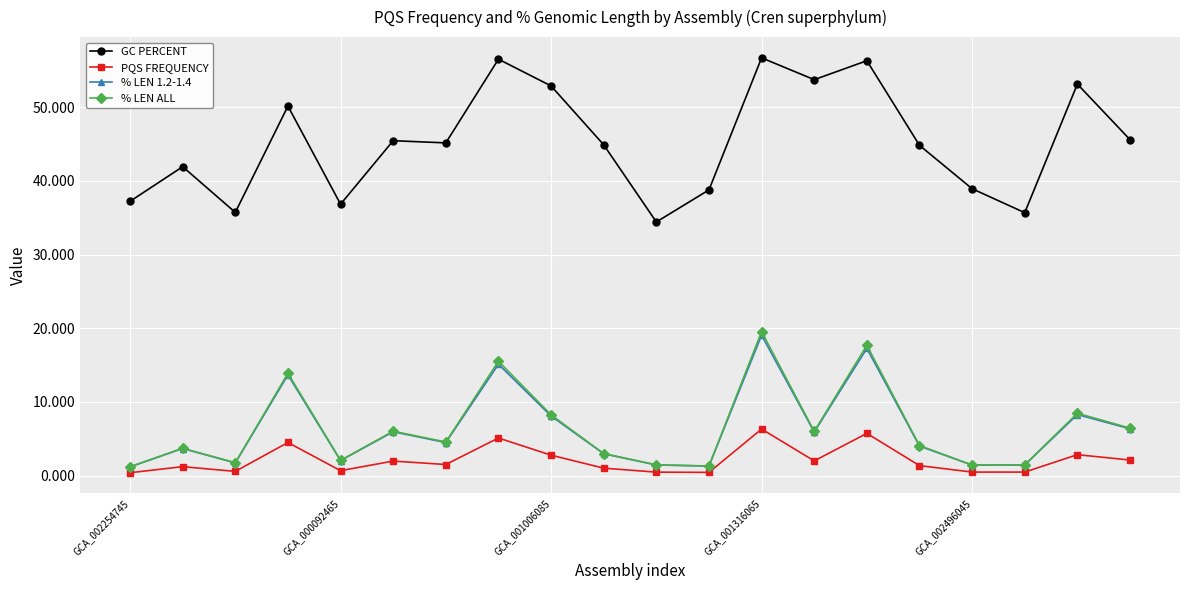

What is the maximum value for PQS FREQUENCY?

6.3